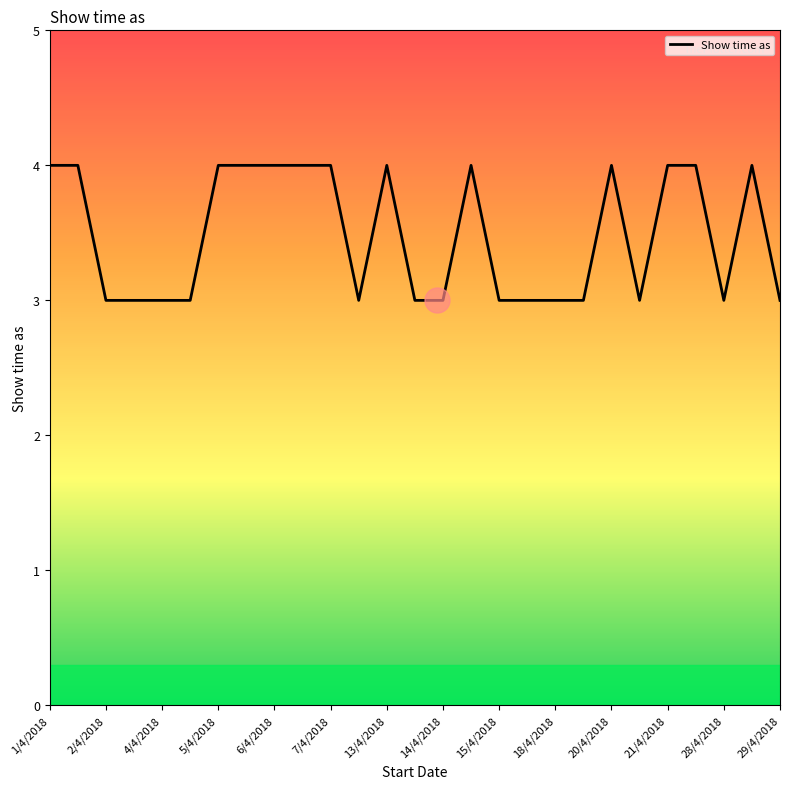

What is the maximum value shown in the chart?

4